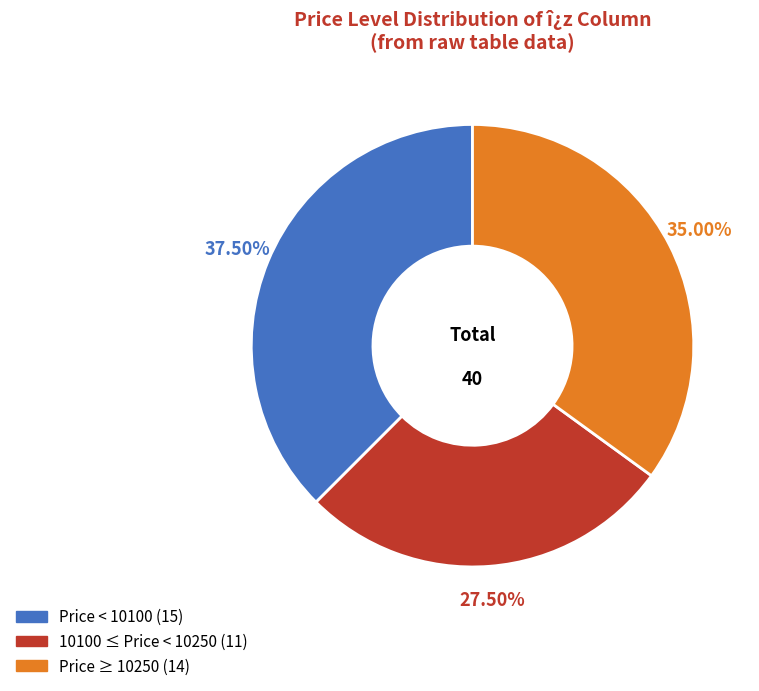

How many slices are in this pie chart?

3